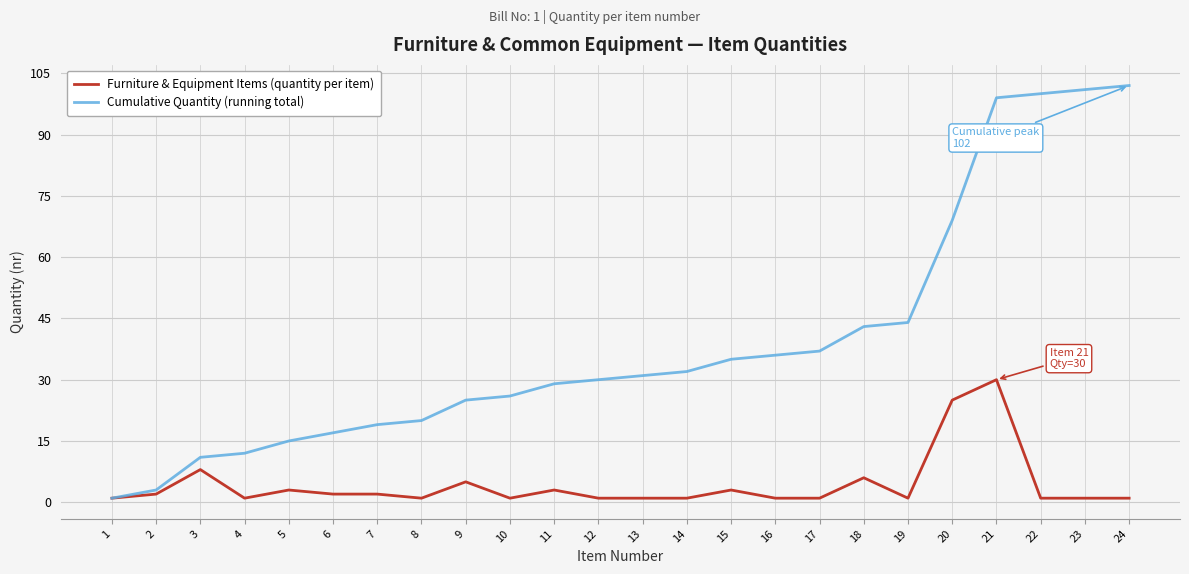

Rank the series by their average value, from lowest to highest.

Furniture & Equipment Items (quantity per item), Cumulative Quantity (running total)